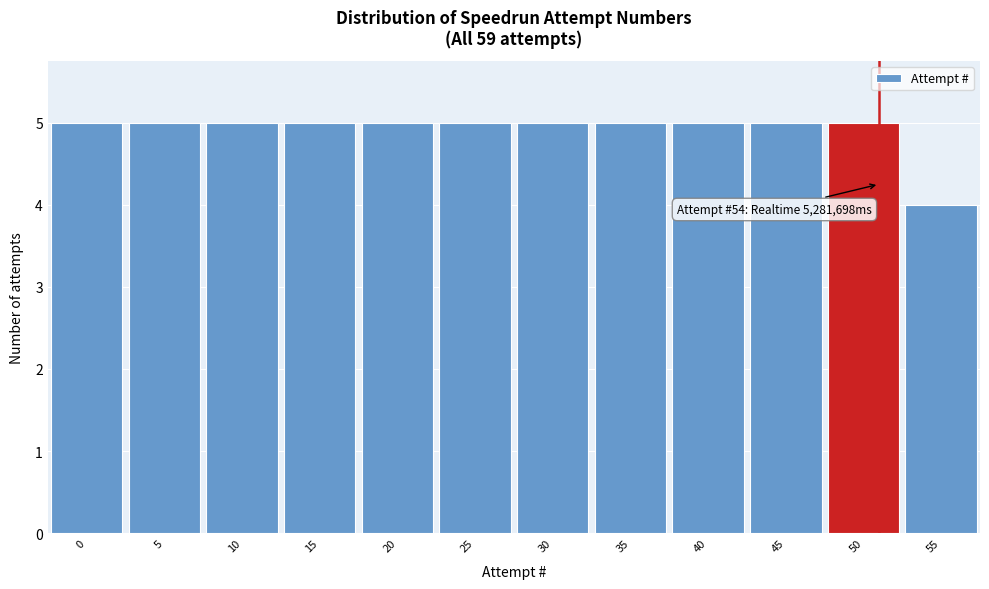

Reading left to right, list all the values displayed in this chart.

5	5	5	5	5	5	5	5	5	5	5	4